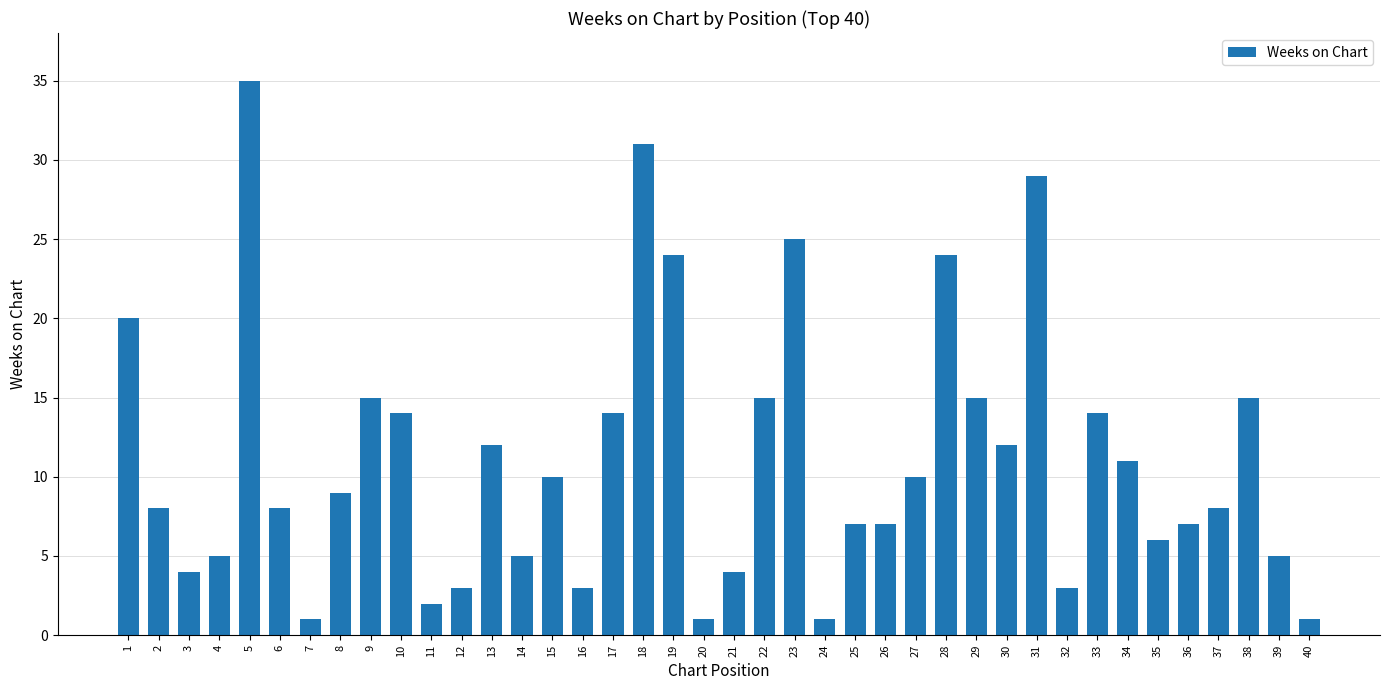

Between 36 and 17, which is larger?

17